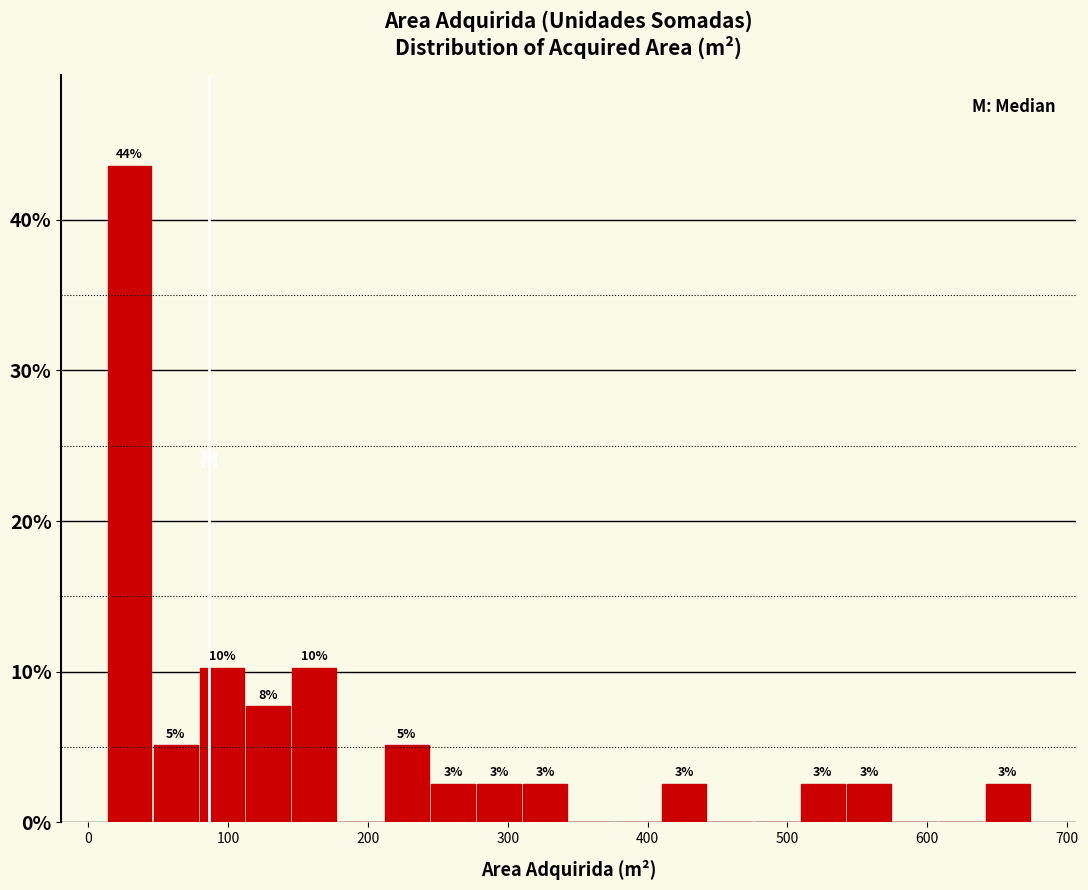

Around what value on the x-axis is the tallest bar? Give the approximate position of its centre, as read against the axis.

30